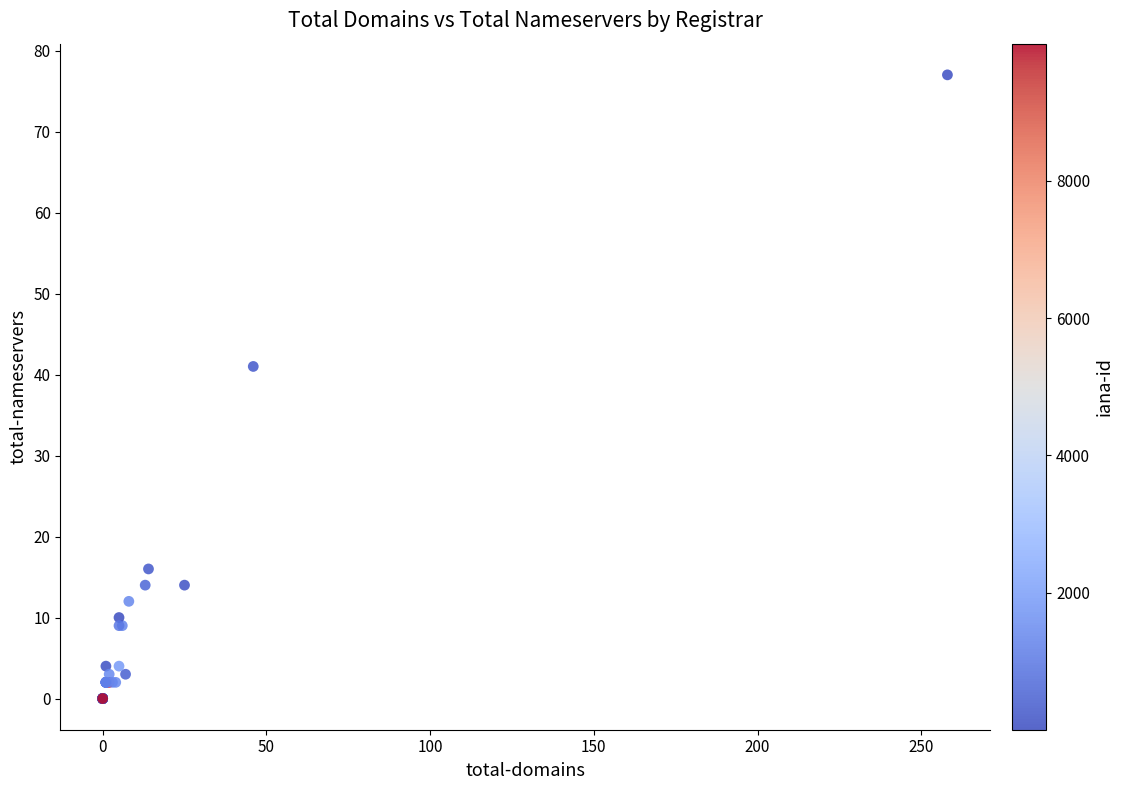

What Y value in the scatter plot is closest to 38?

41